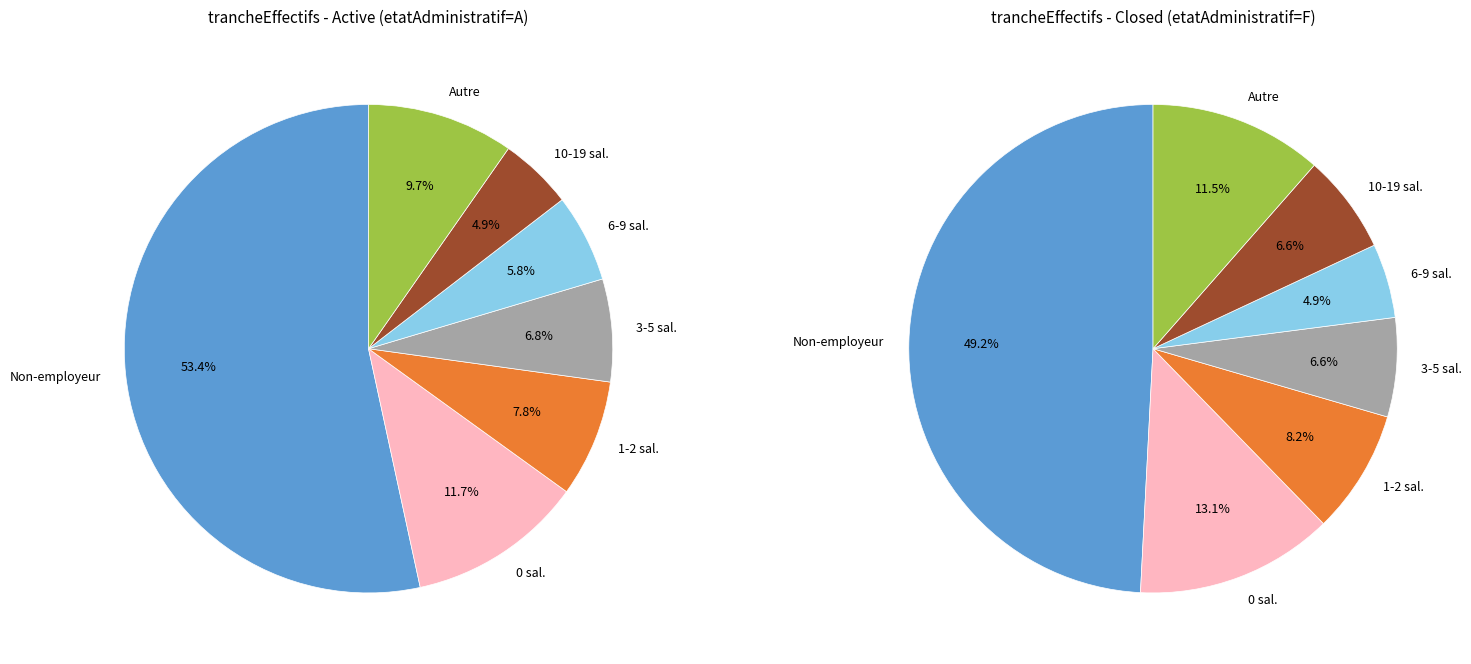

True or false: NN accounts for 48% of the total.

False